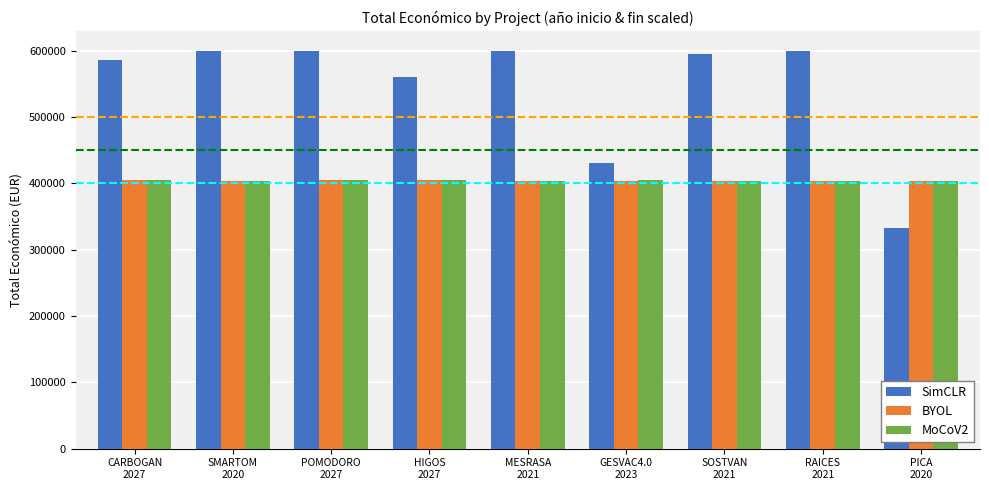

How many BYOL values are between 403800 and 404800?

8